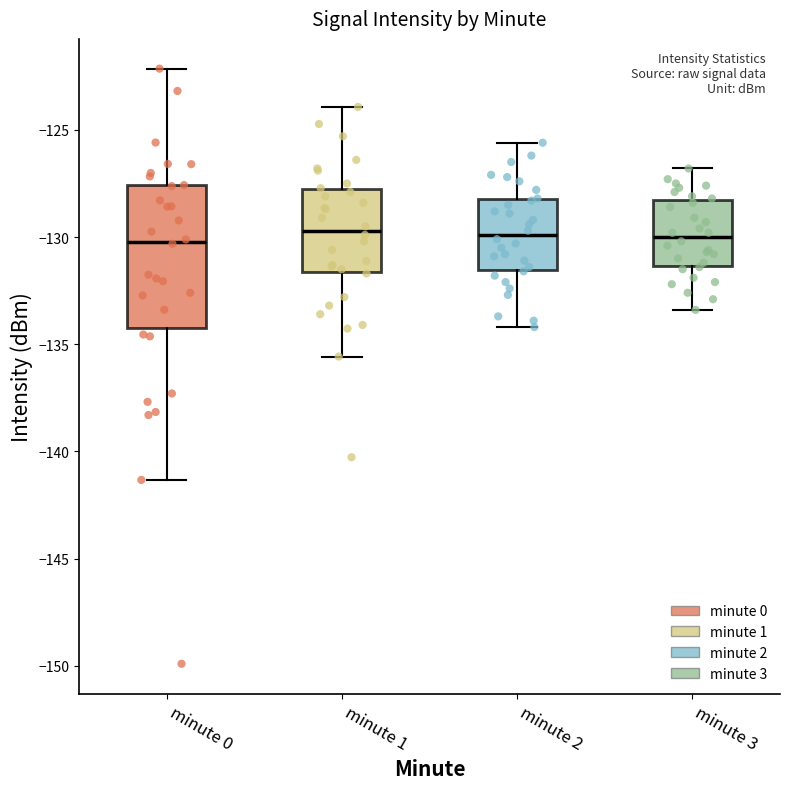

Reading left to right, transcribe this box plot: for each box, give where its median line is, the range the box spans, and where its two whiskers end, as read against the y-axis. The values are not printed on the chart, so give them approximately, as read against the axis.

minute 0: median -130.0, box -134.5 to -127.5, whiskers -141.5 to -122.0
minute 1: median -129.5, box -131.5 to -128.0, whiskers -135.5 to -124.0
minute 2: median -130.0, box -131.5 to -128.0, whiskers -134.0 to -125.5
minute 3: median -130.0, box -131.5 to -128.0, whiskers -133.5 to -127.0